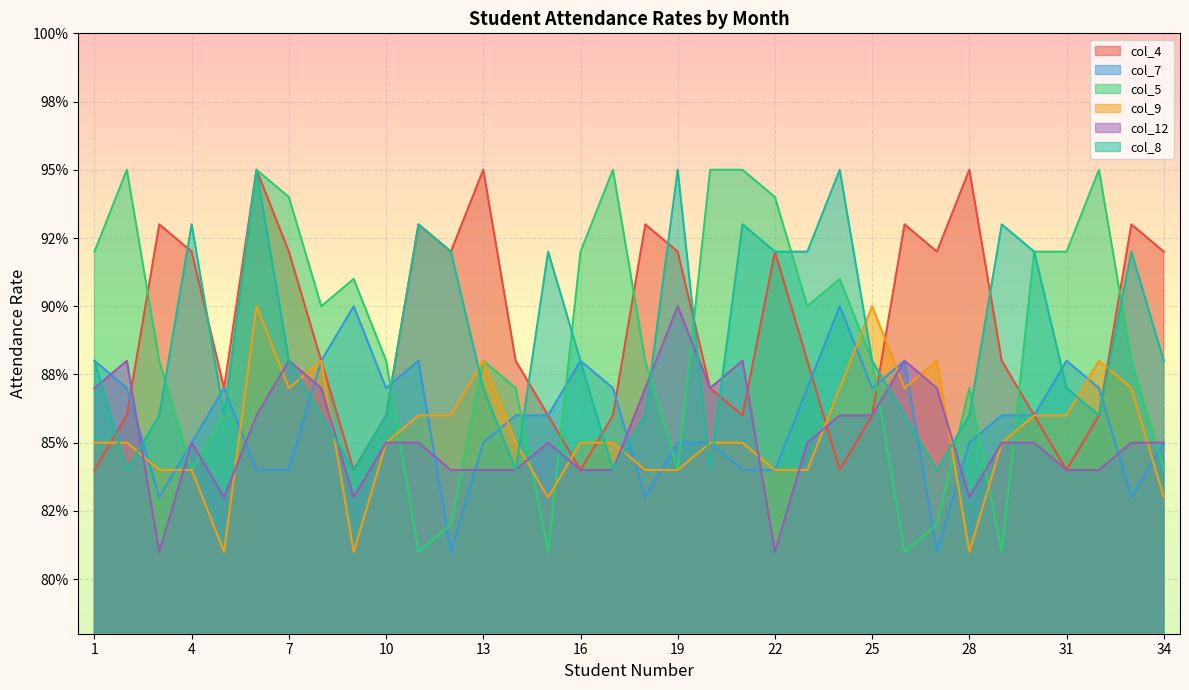

Which series changed the most between 8 and 17?

col_5